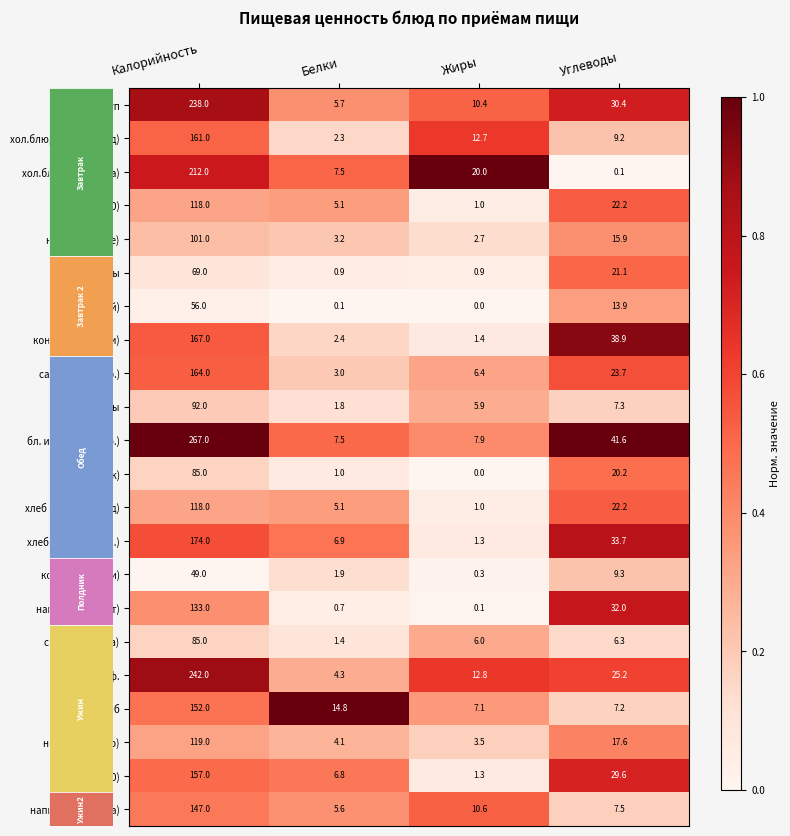

The напитки (ряженка) series shows 7.5 at Углеводы. True or false?

True